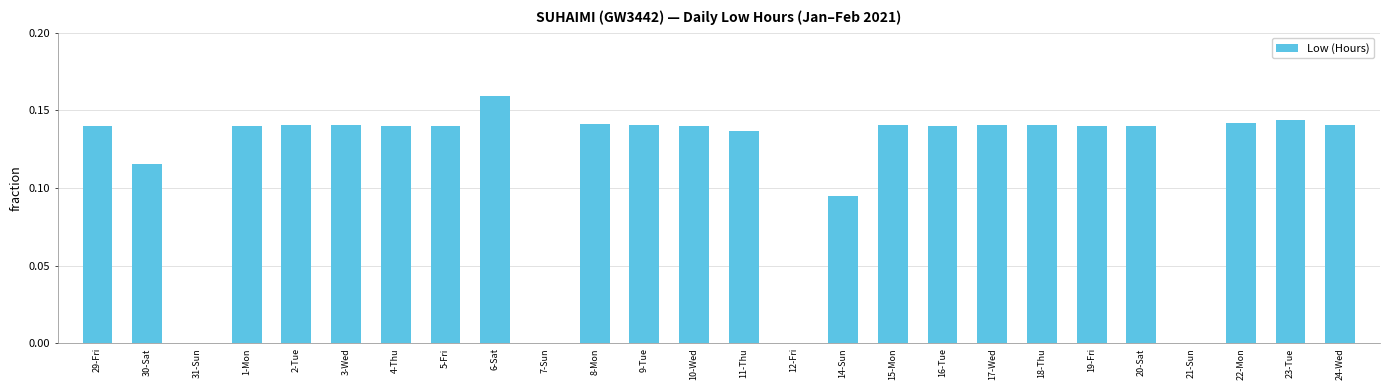

At which category does the chart reach its peak across all series?

6-Sat